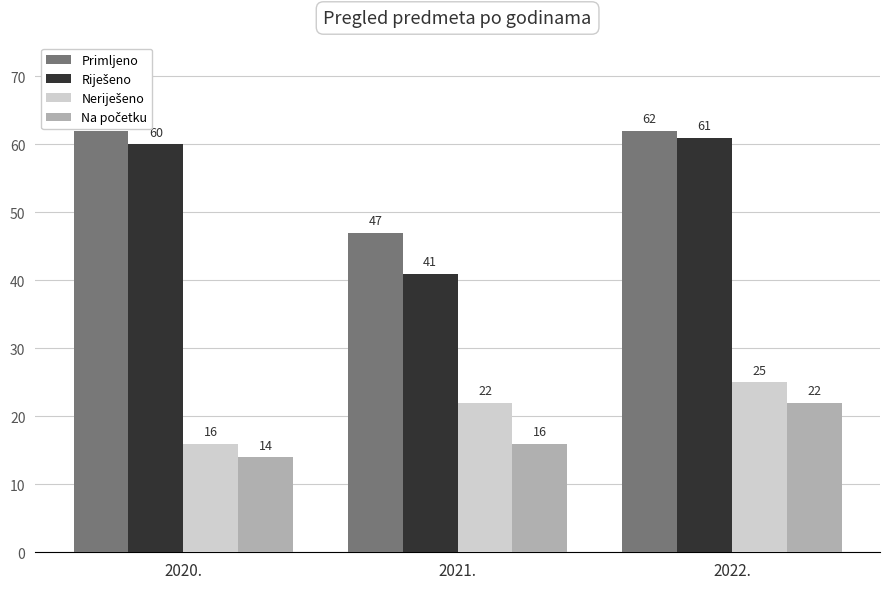

Is it true that Riješeno equals 72 at 2021.?

False